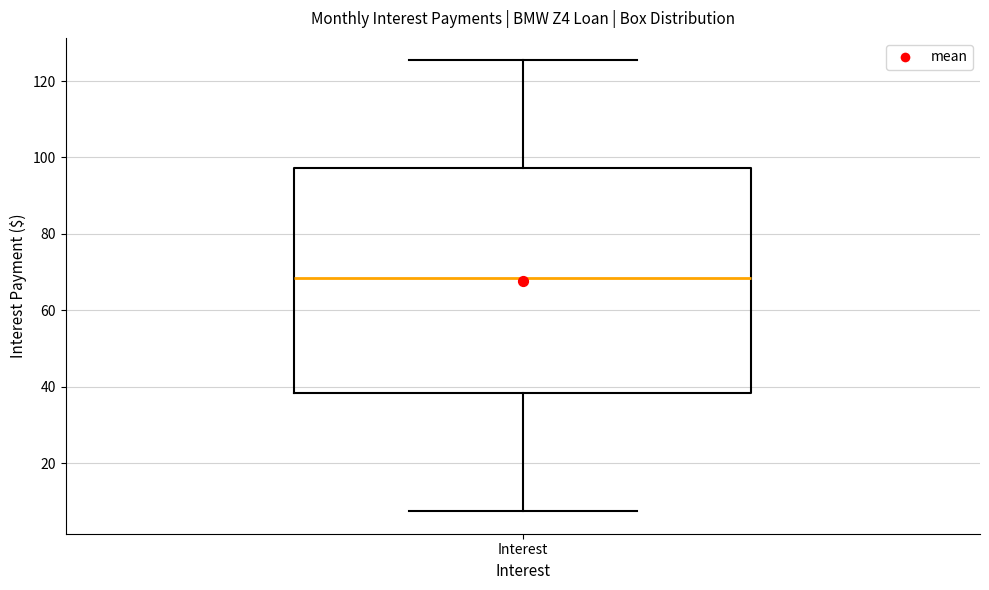

Transcribe this box plot: give where the median line is, the range the box spans, and where the two whiskers end, as read against the y-axis. The values are not printed on the chart, so give them approximately, as read against the axis.

median 68, box 38 to 98, whiskers 8 to 126